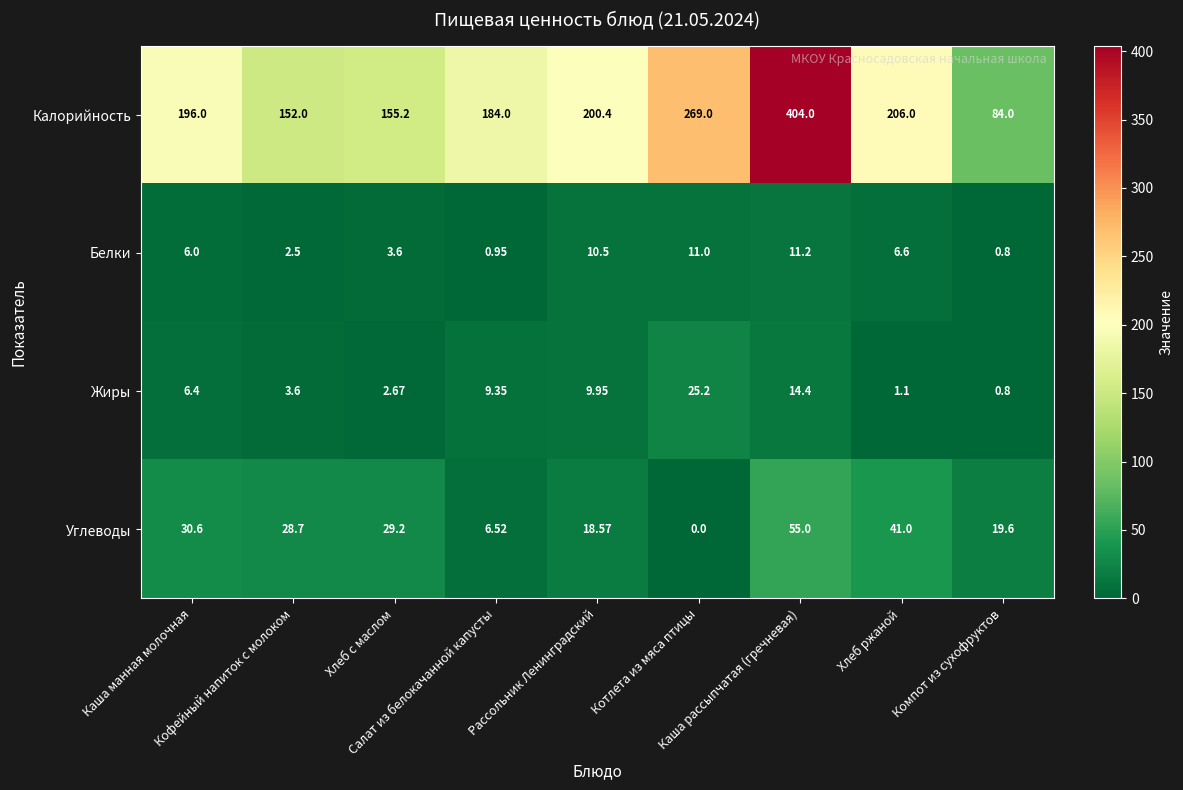

Which series has the largest total across all categories?

Калорийность